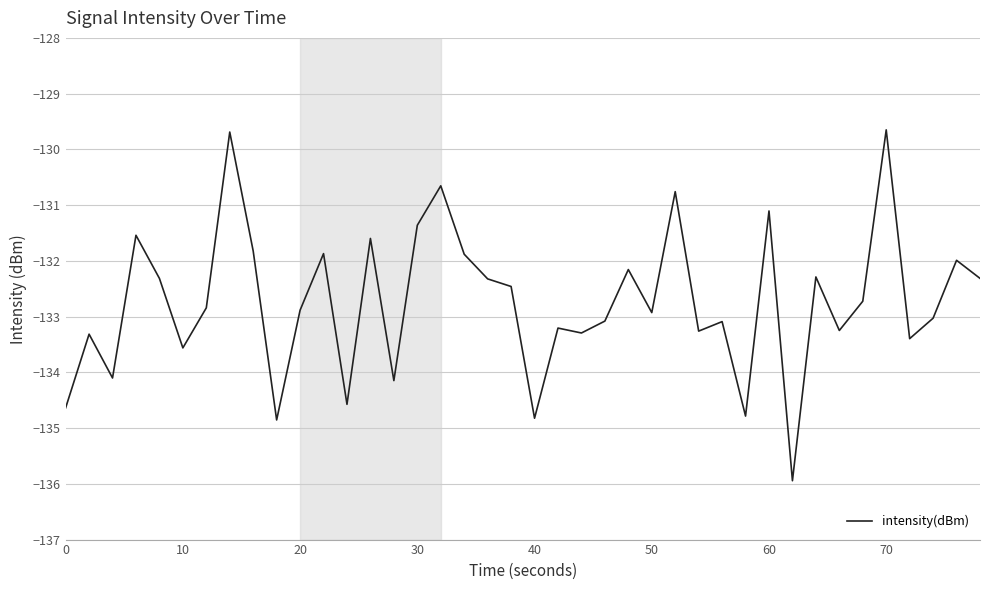

What is the smallest value displayed?

-135.9